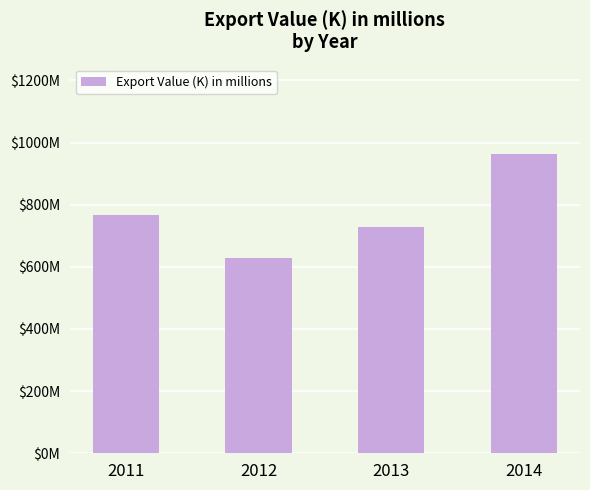

What is the maximum value shown in the chart?

962.1